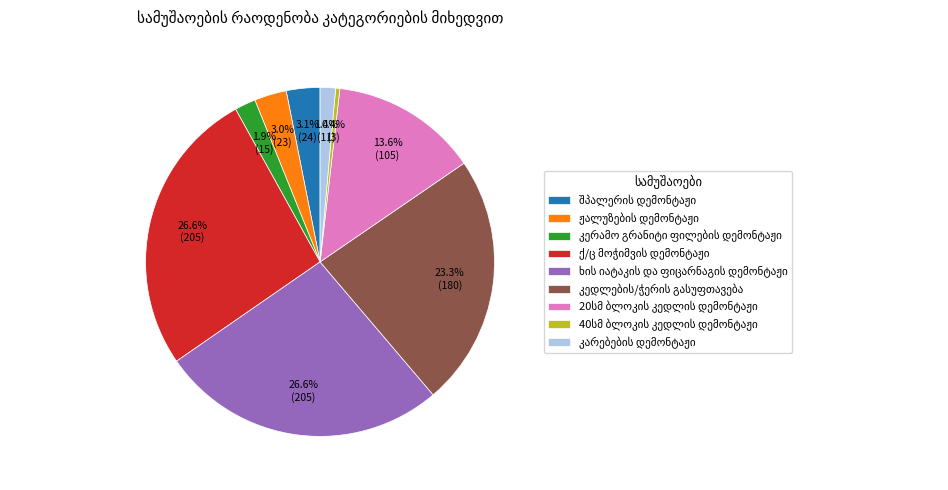

Count the number of slices in the pie.

9